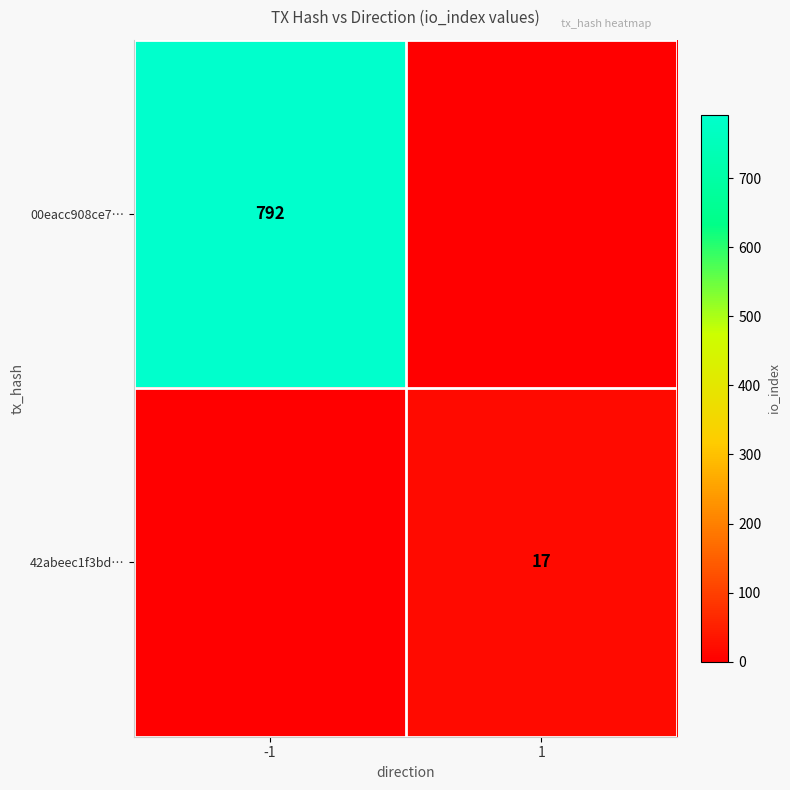

The value of 42abeec1f3bd… at 1 is 17. True or false?

True